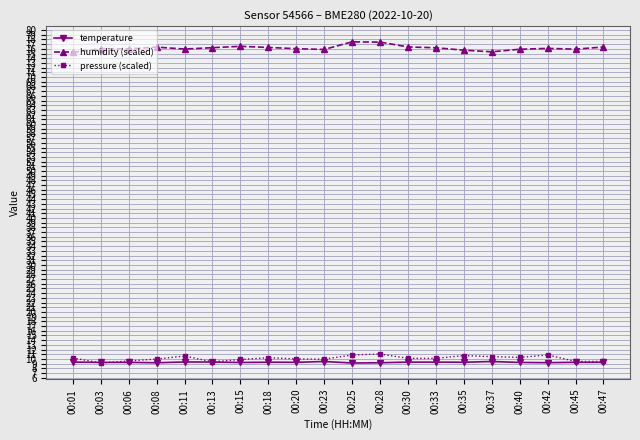

What are all the series names shown in the legend?

temperature, humidity (scaled), pressure (scaled)